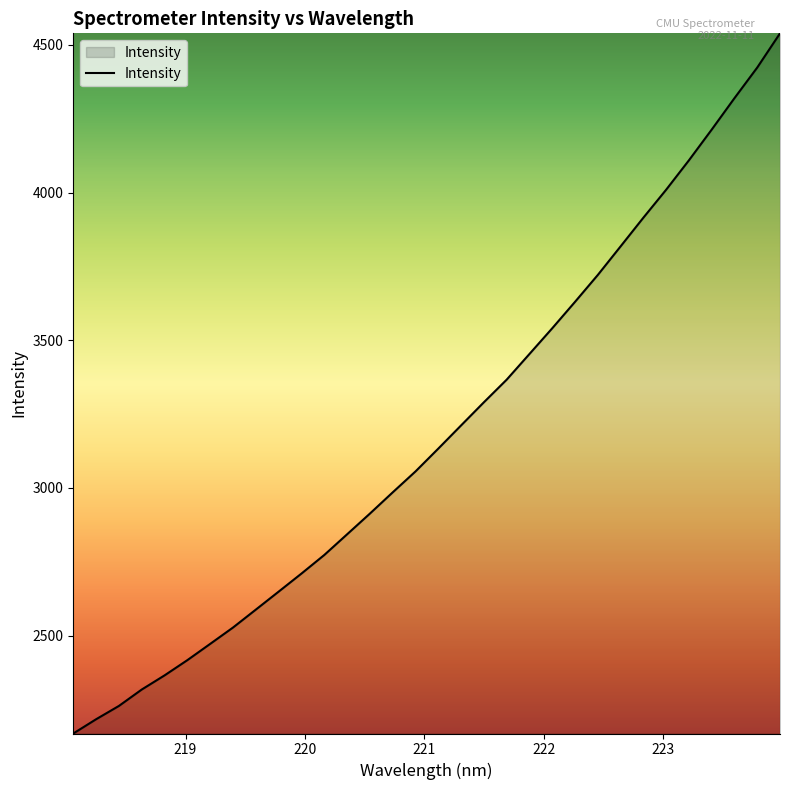

What is the maximum value shown in the chart?

4539.5